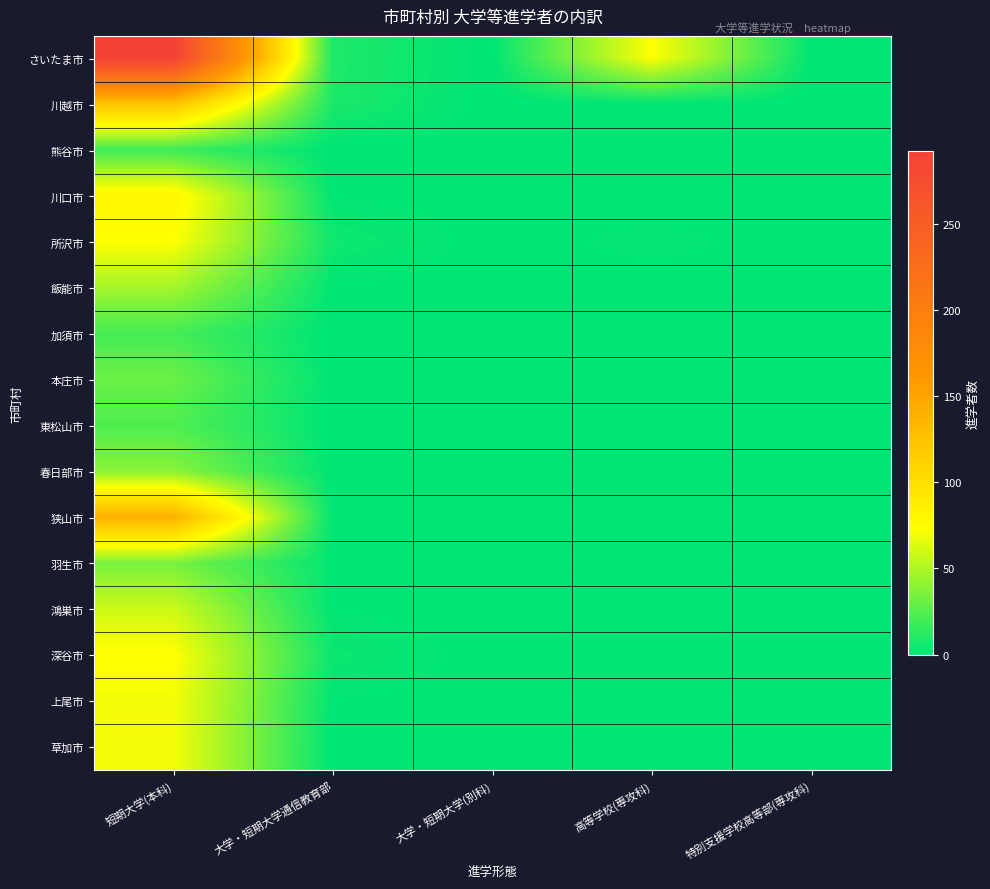

Which series has the largest range (max minus min)?

さいたま市